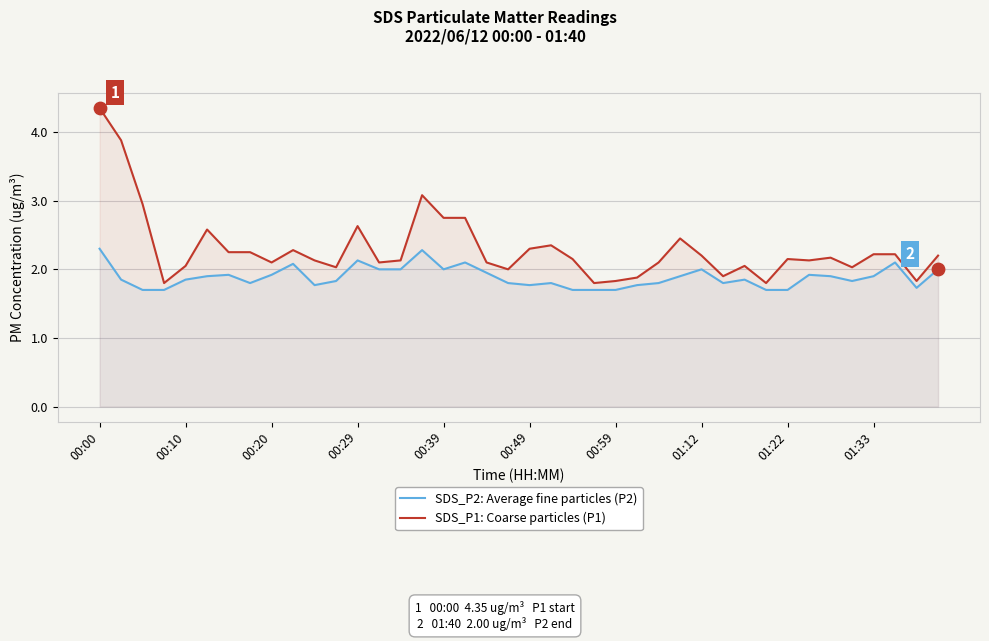

At how many categories does at least one series exceed 3?

3